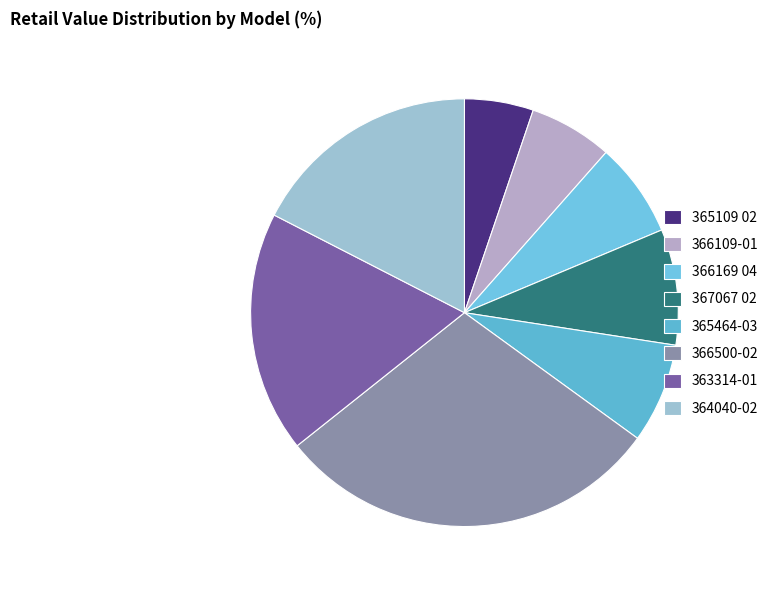

Does 366109-01 account for over 50% of the chart?

No